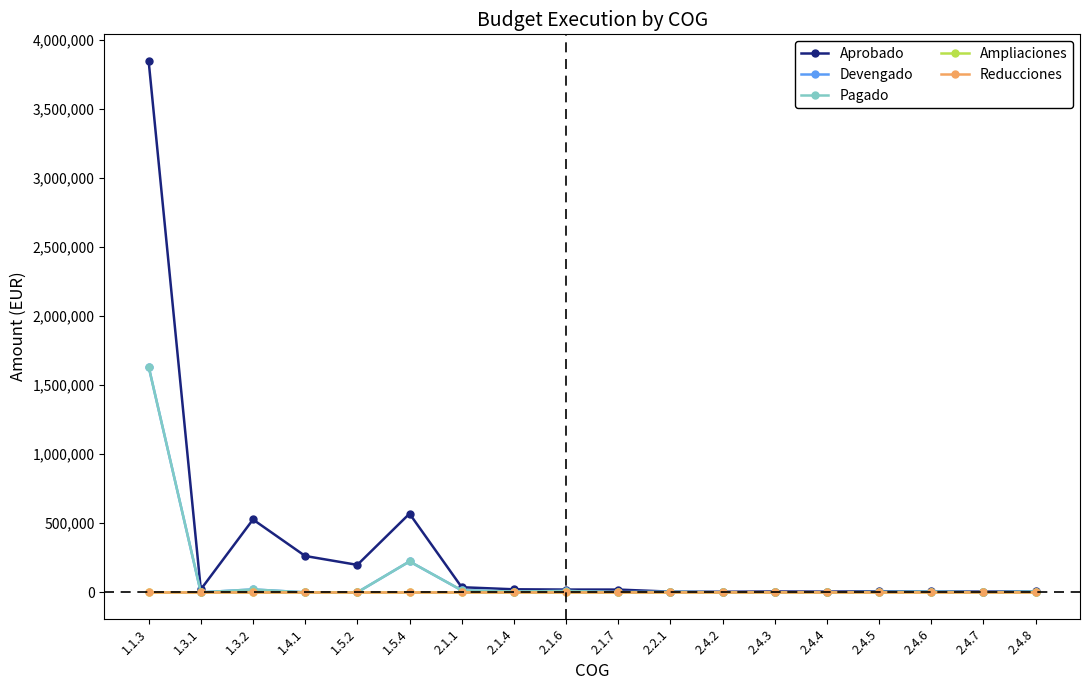

Is this an area chart (filled region under the line)?

No